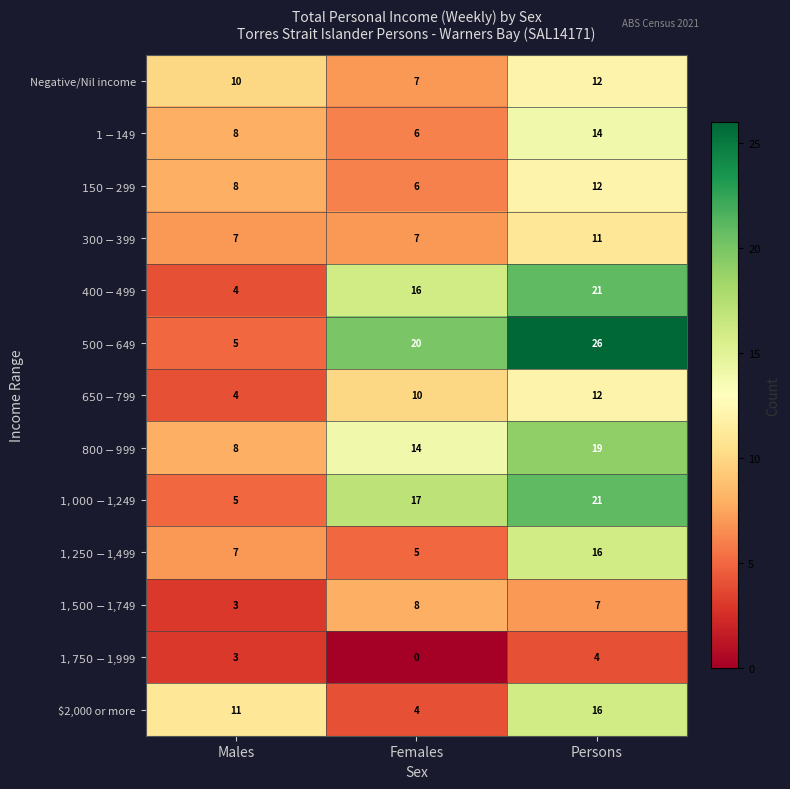

List the labels in order of $2,000 or more value, largest first.

Persons, Males, Females